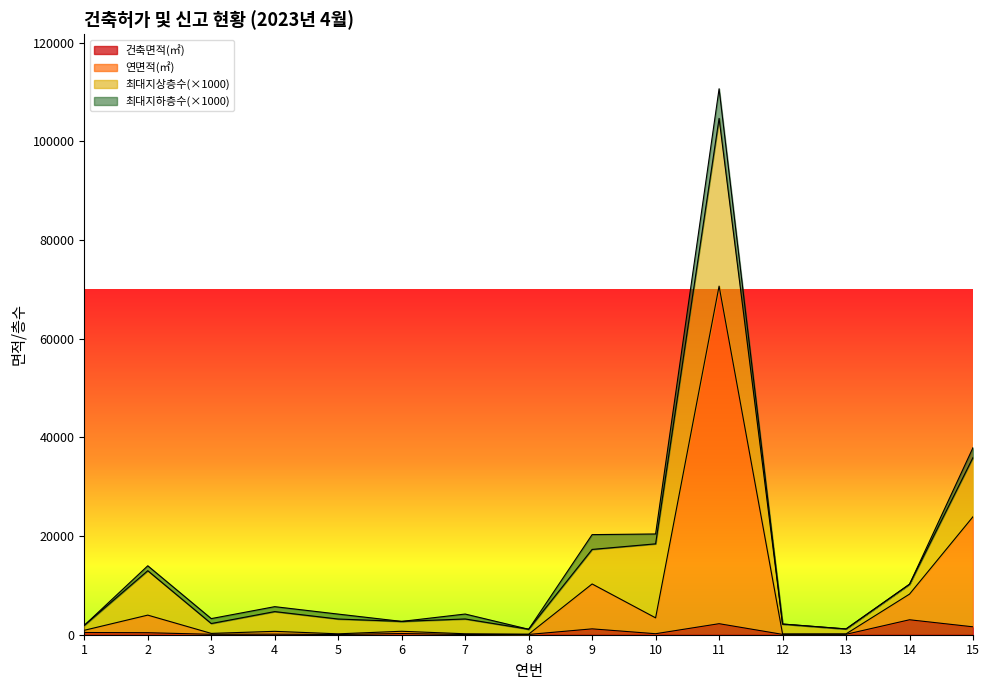

What is the highest value of the 건축면적(㎡) series?

3031.1